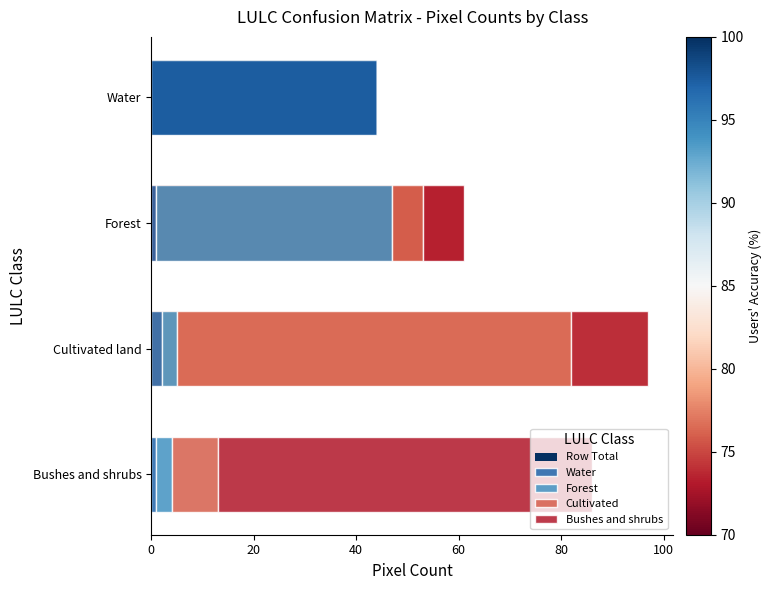

At Cultivated land, list the series in order from smallest to largest.

Water, Forest, Bushes and shrubs, Cultivated, Row Total